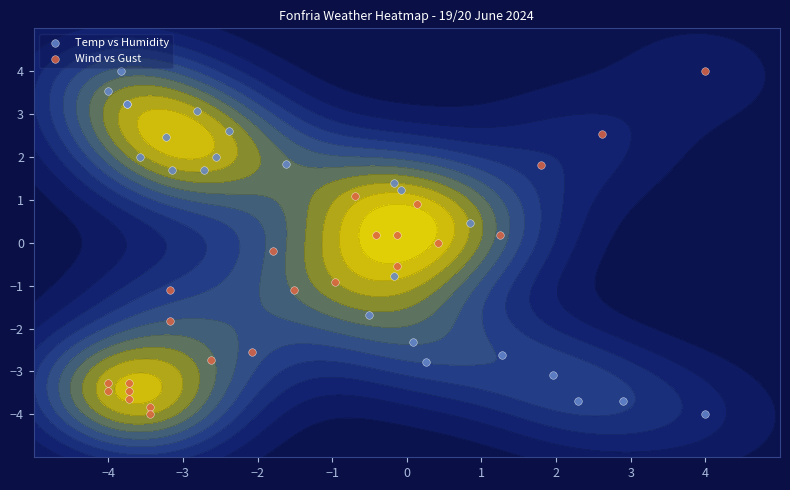

At how many categories does at least one series exceed -2?

22